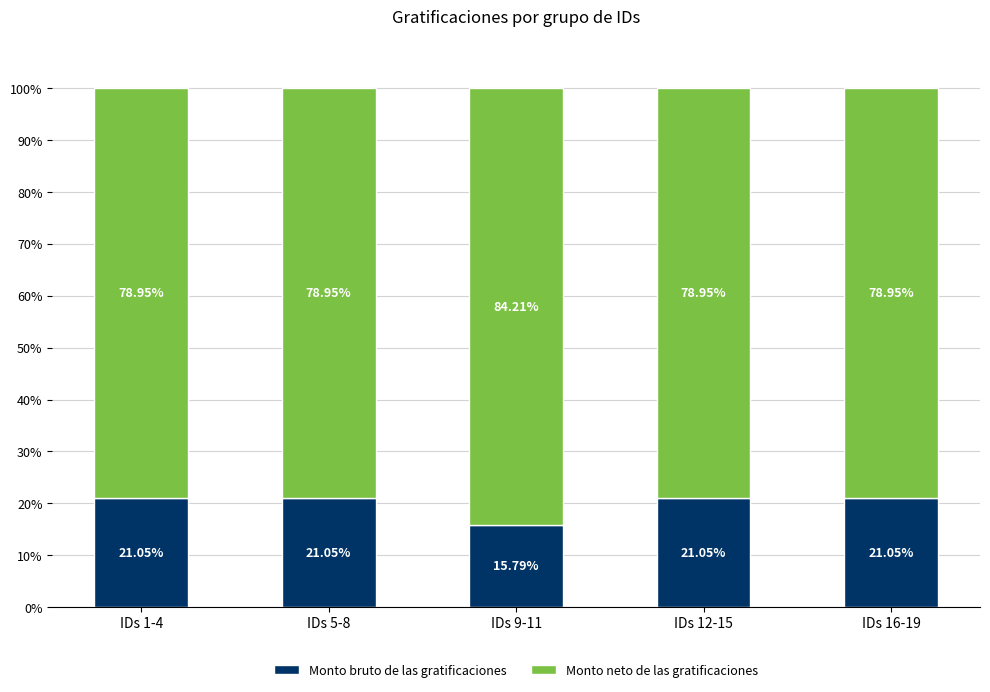

What is the difference between the second highest and minimum values in the Monto bruto de las gratificaciones series?

5.3